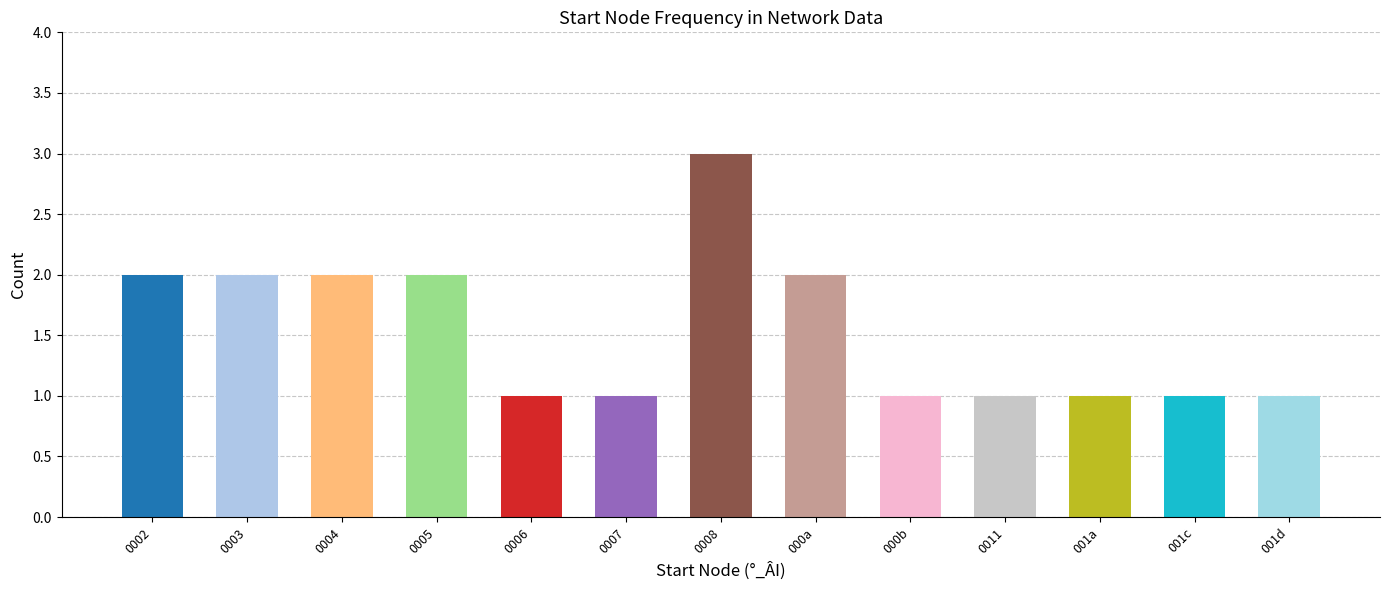

What is the difference between the values at 001a and 000a?

1